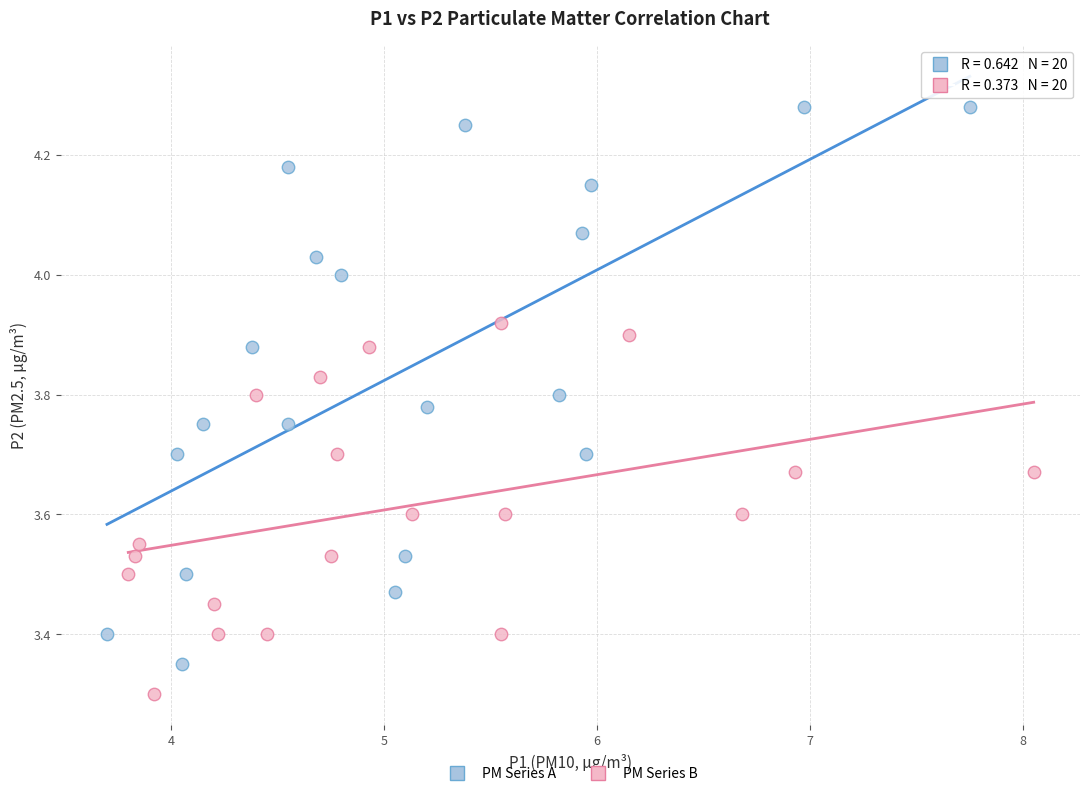

Which series reaches the minimum Y coordinate?

PM Series B